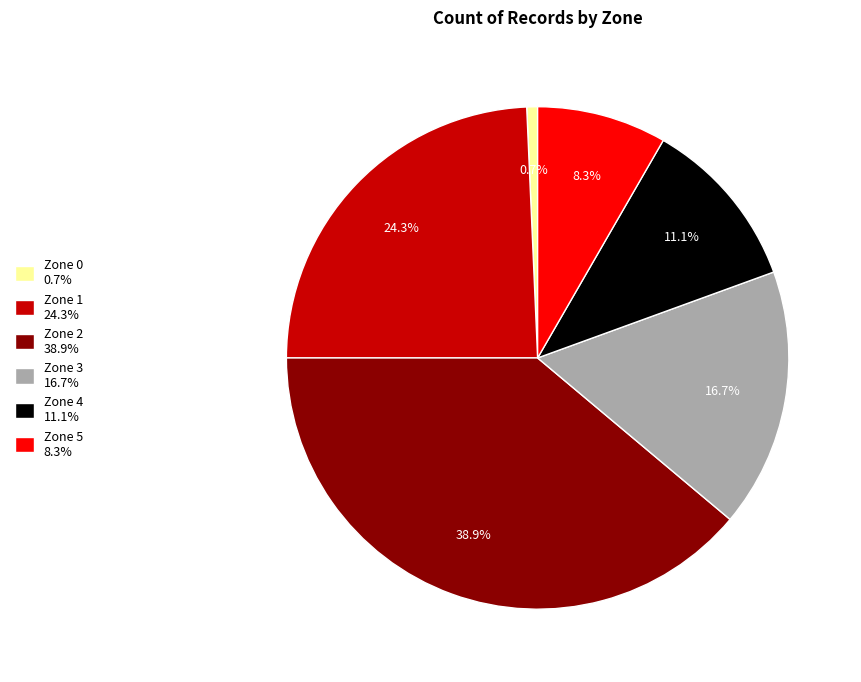

To the nearest percent, what percentage of the pie is Zone 2?

39%